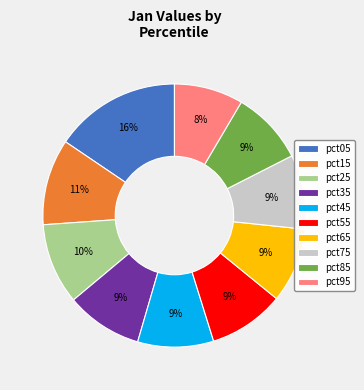

How many slices are in this pie chart?

10